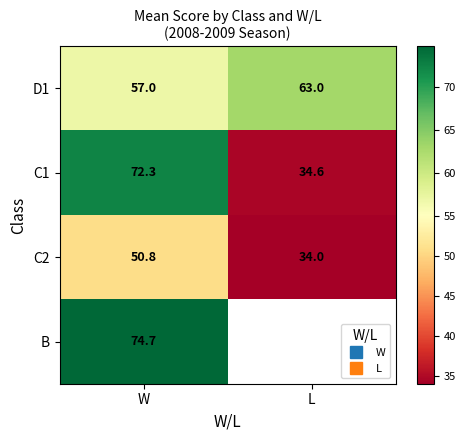

What is the sum of the D1 values at L and W?

120.0